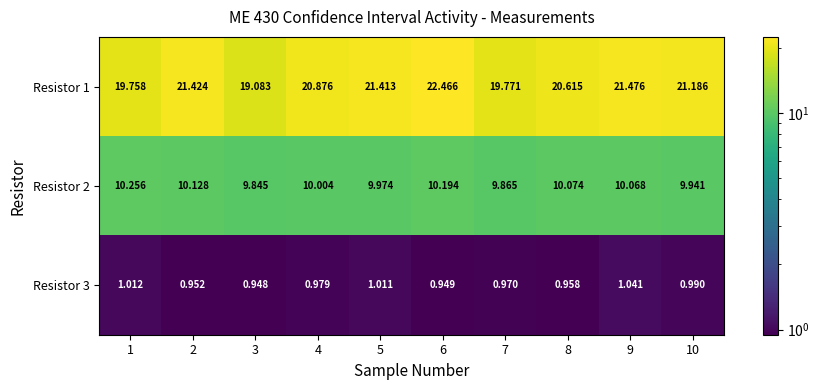

What is the difference between the highest and lowest values at 7?

18.8